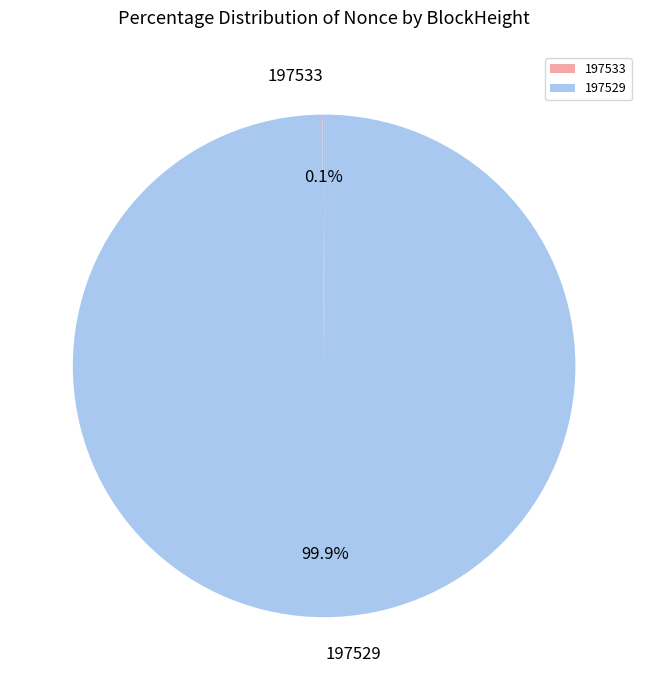

Which category has the biggest portion of the pie?

197529